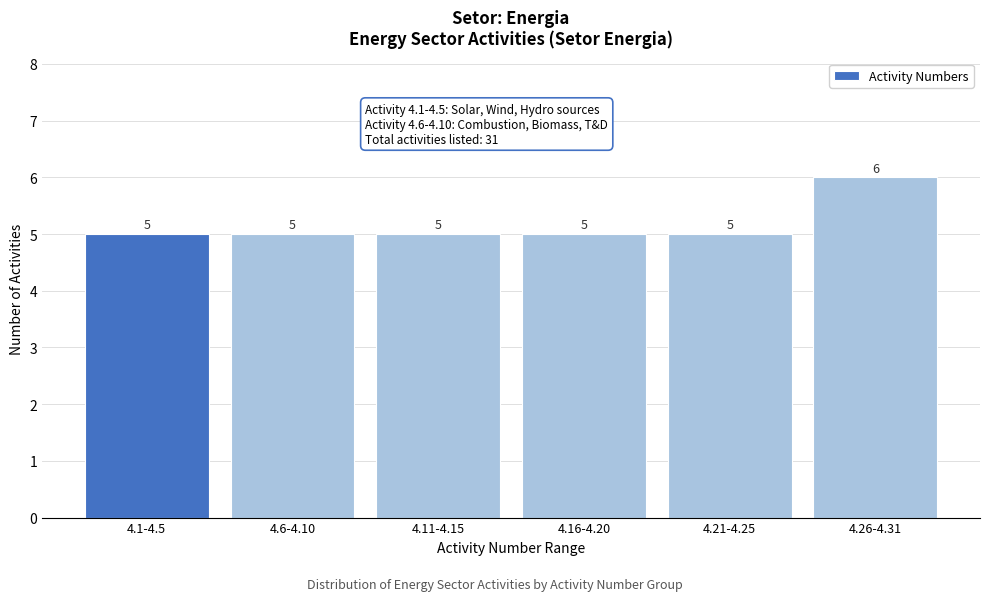

Reading right to left, list all the values displayed in this chart.

6	5	5	5	5	5